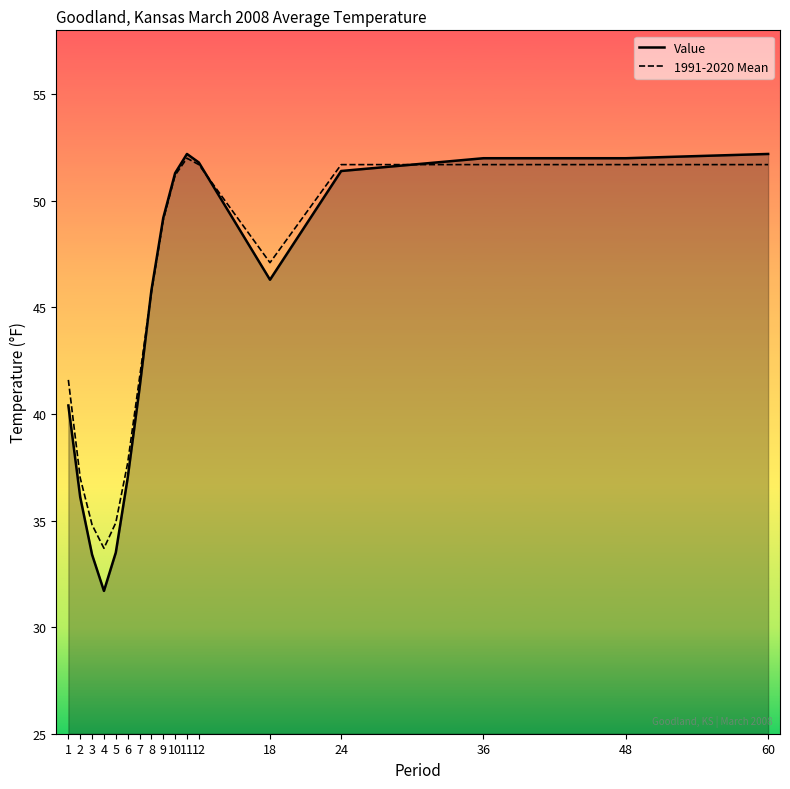

Which series has the widest spread of values?

Value